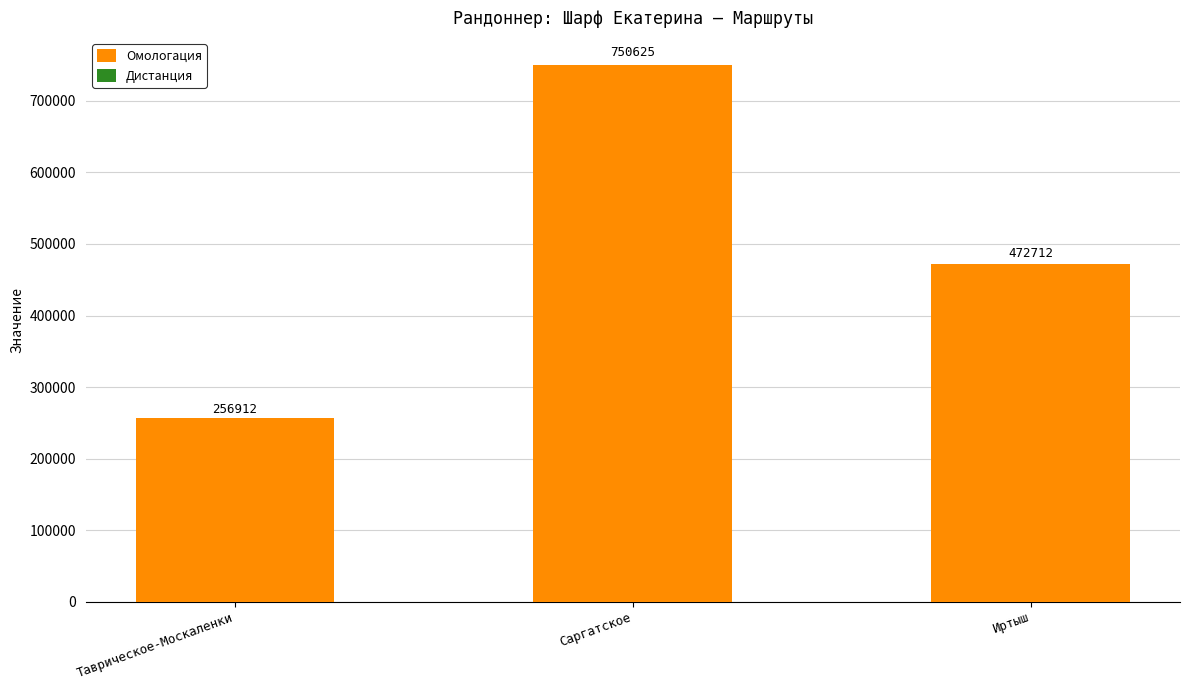

Count the number of categories in the chart.

3